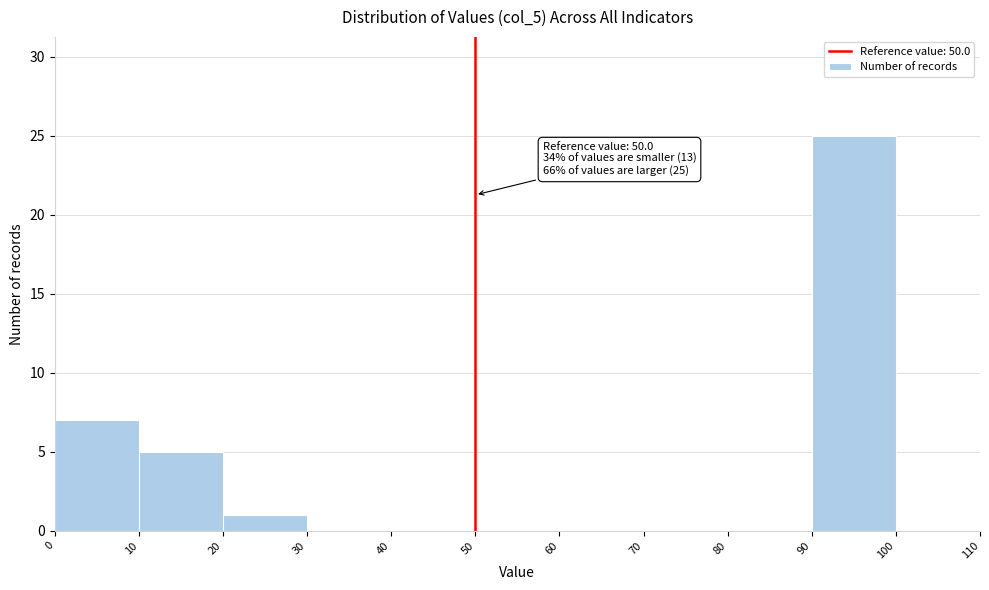

Over which range of the x-axis is the bar tallest?

90 to 100